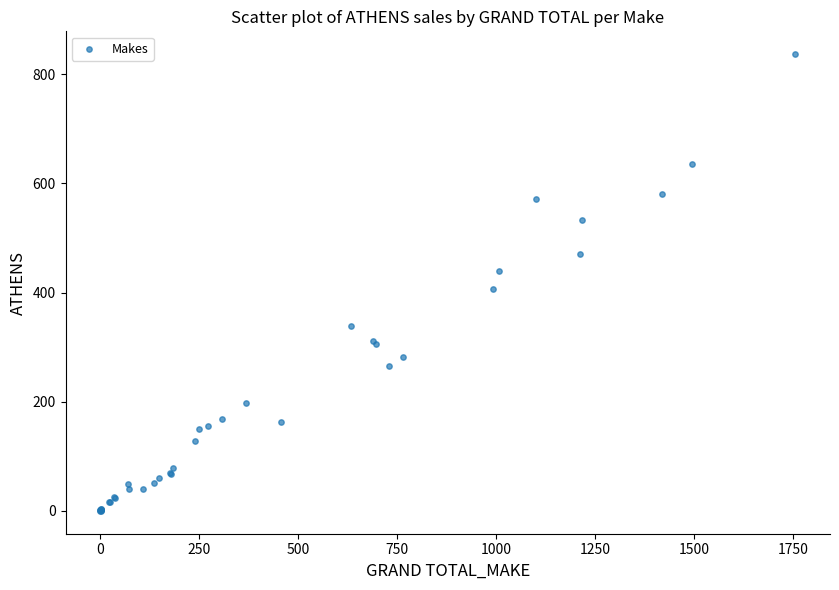

What Y value in the scatter plot is closest to 418?

407